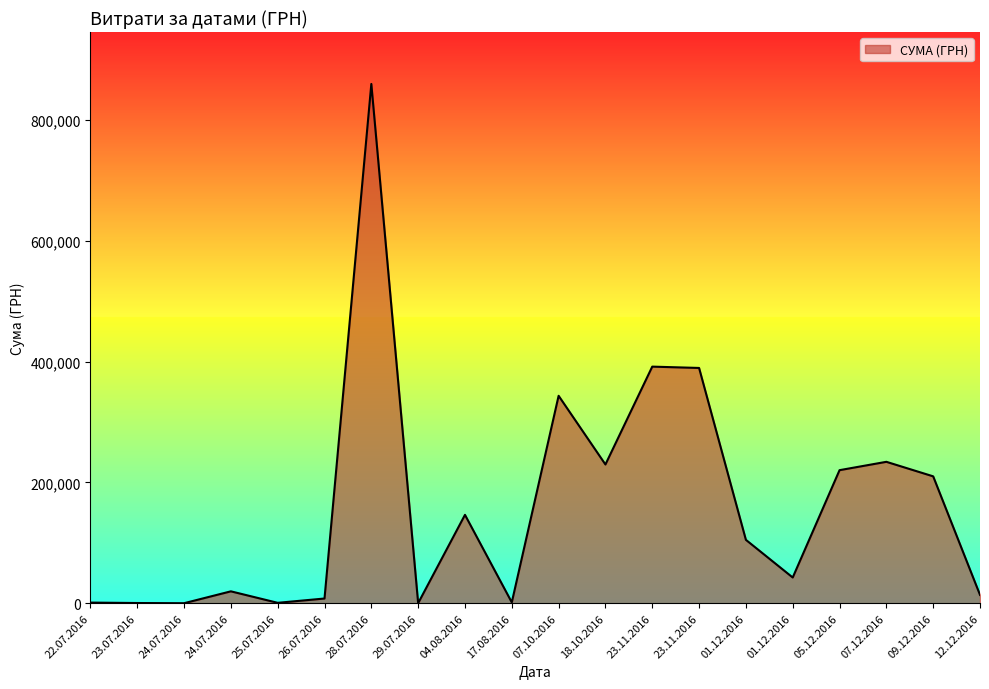

How many lines are shown in the chart?

1